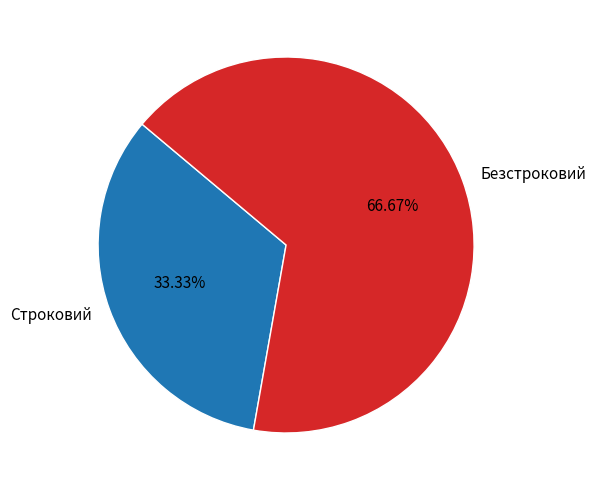

To the nearest percent, what percentage of the pie is Строковий?

33%